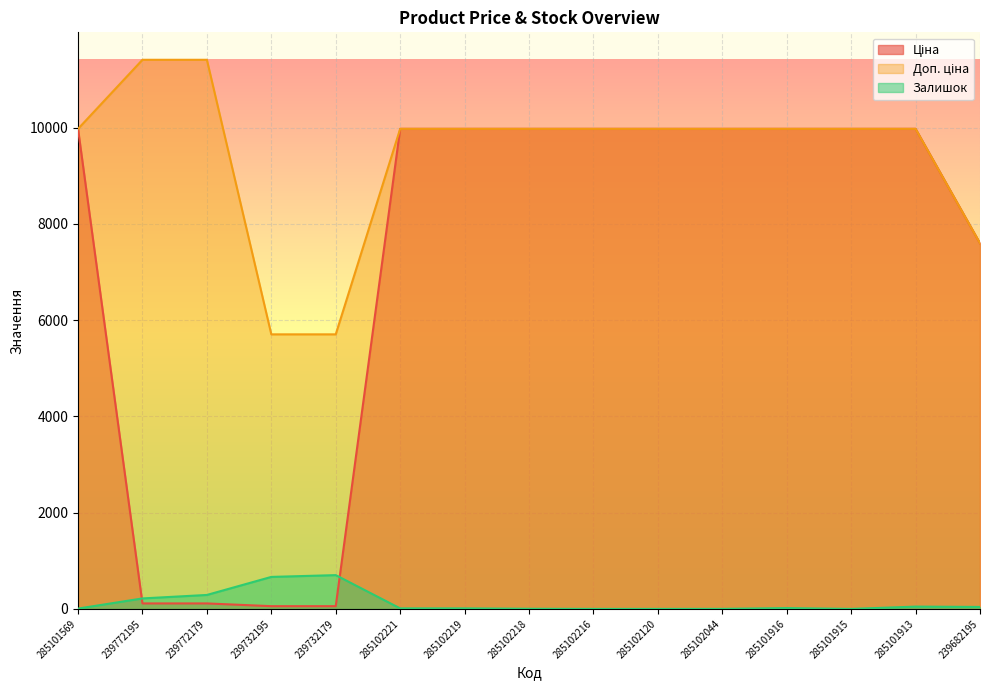

How many lines are shown in the chart?

3